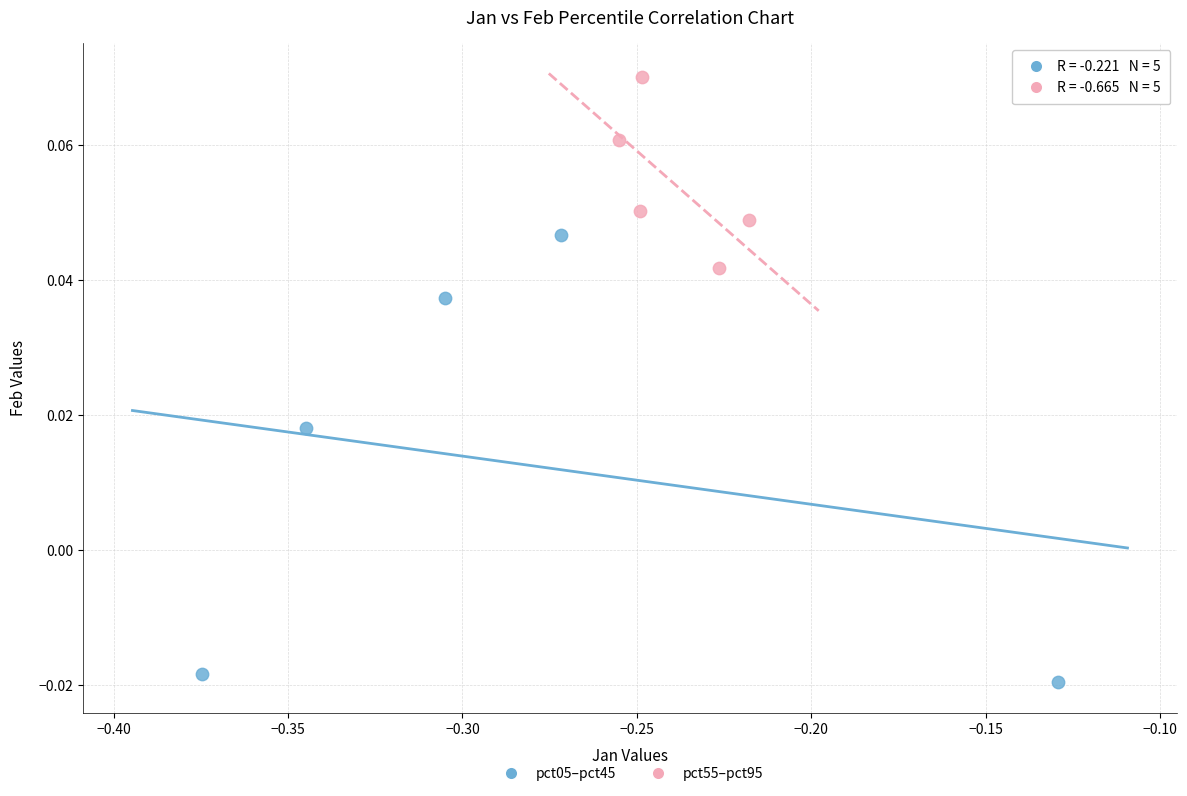

Which series has the widest spread of Y values?

pct05–pct45